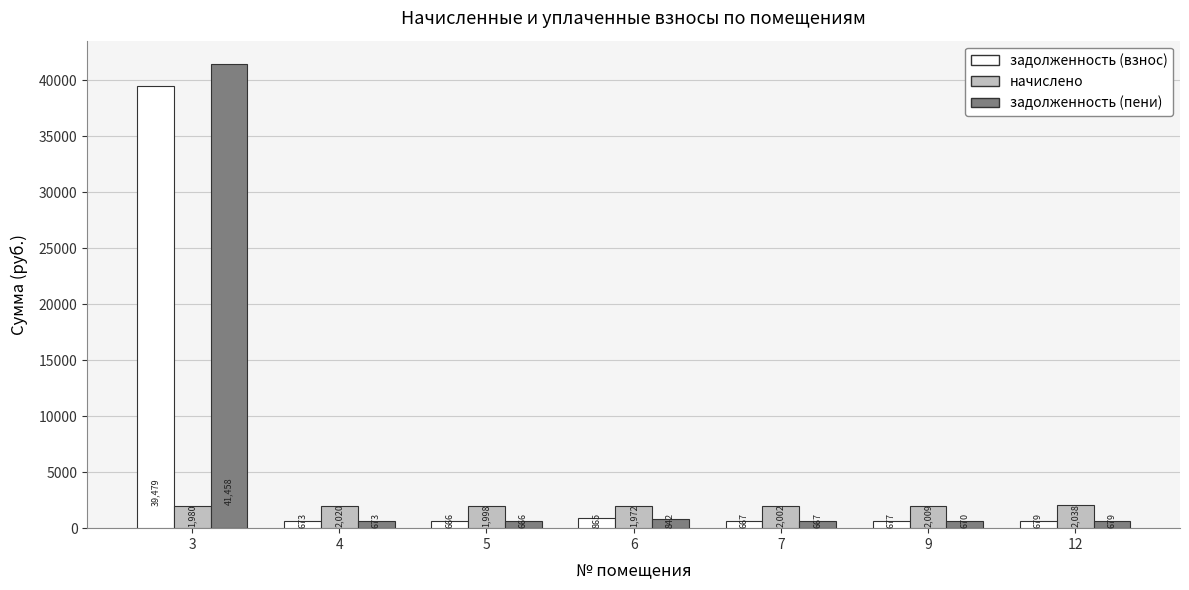

What is the sum of all задолженность (пени) values?

45656.2